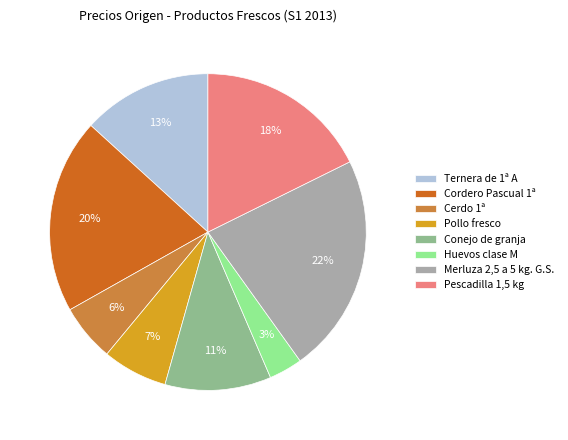

To the nearest percent, what portion does Conejo de granja represent?

11%